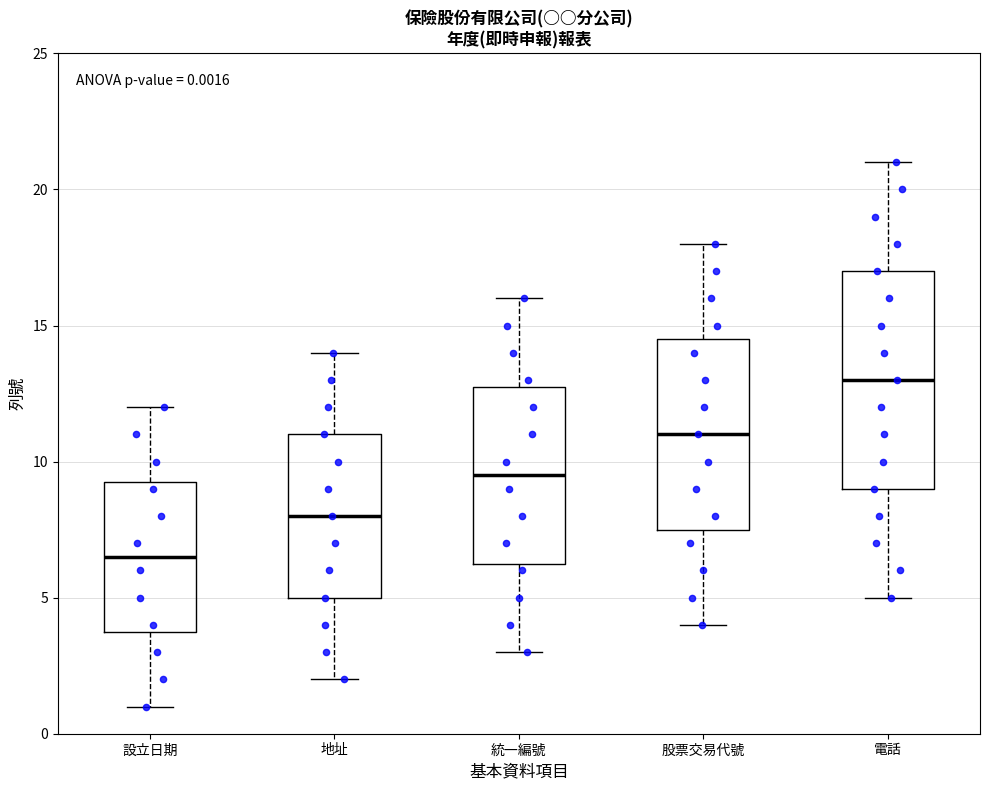

Which box is the tallest, from its lower edge to its upper edge?

電話